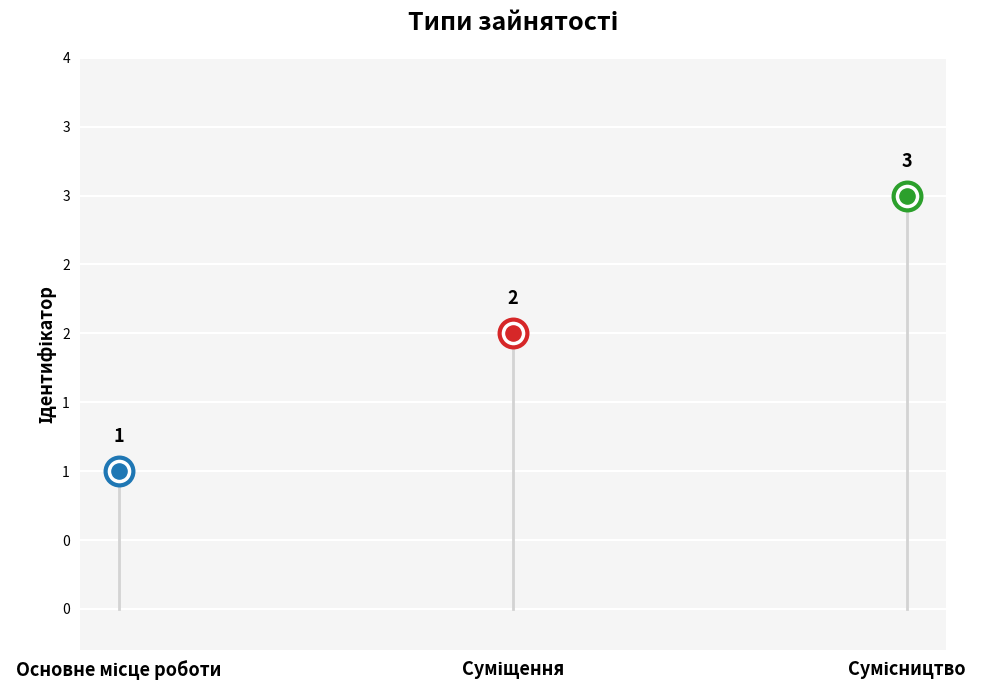

What is the change in value from Основне місце роботи to Суміщення?

+1